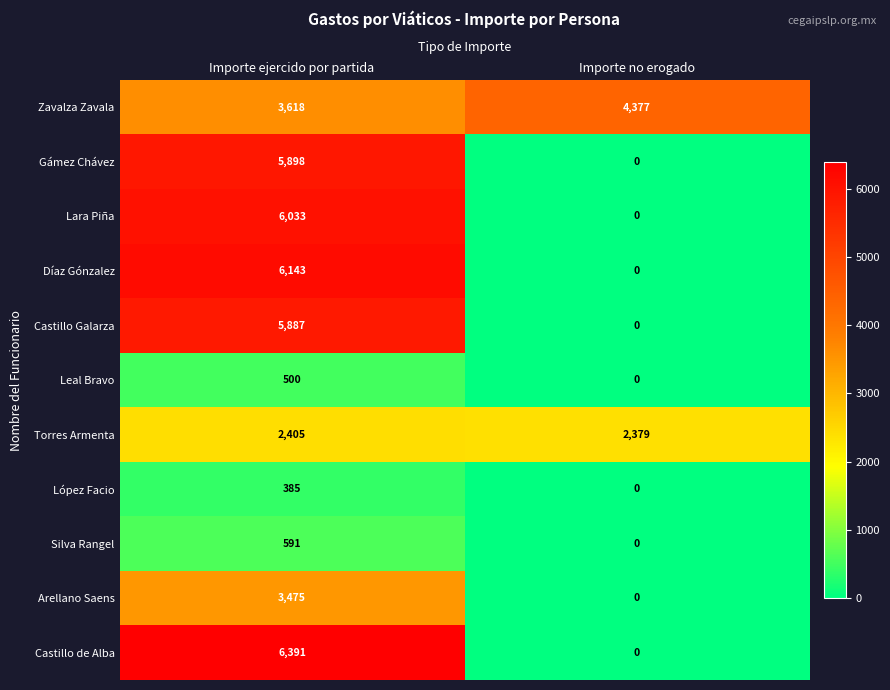

What is the sum of all Castillo Galarza values?

5887